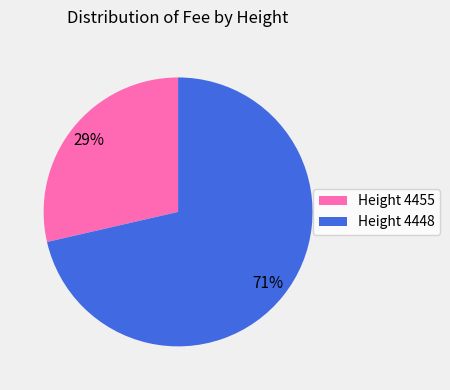

Rank the categories by value from lowest to highest.

Height 4455, Height 4448